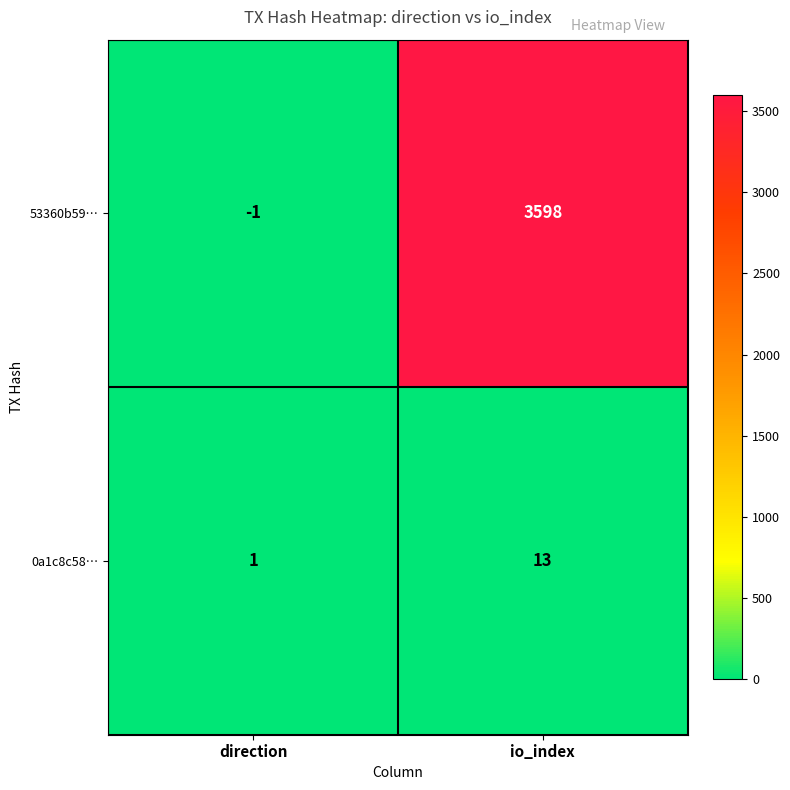

How many values in the 0a1c8c58… series are below 13?

1